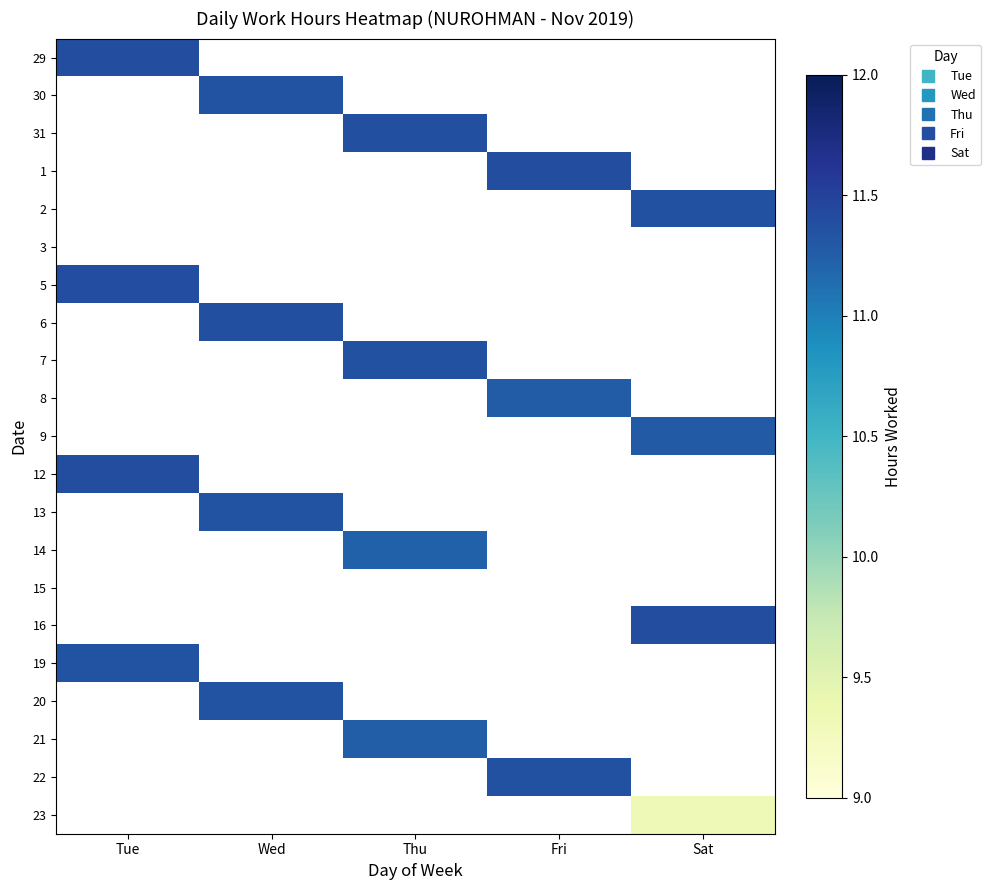

Read the 7 value at Thu.

11.4